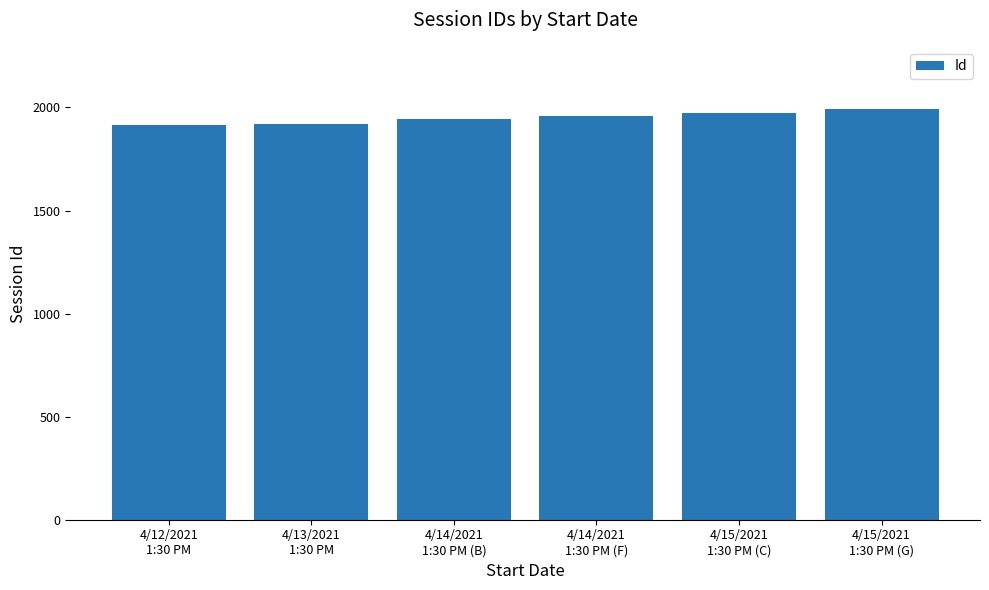

What is the approximate value at 4/14/2021
1:30 PM (F)?

1958